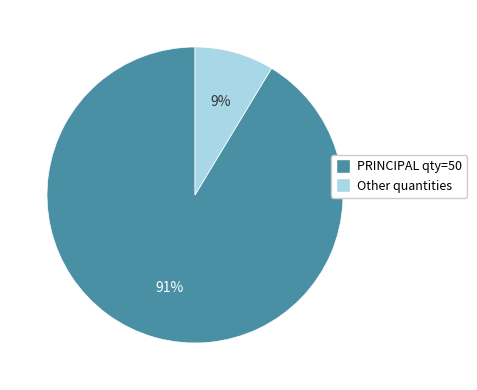

How many slices are in this pie chart?

2